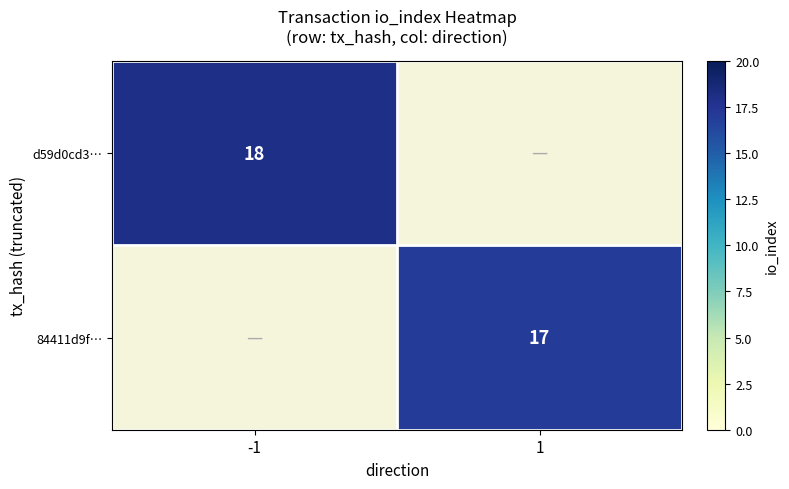

The 84411d9f… series shows 6 at 1. True or false?

False